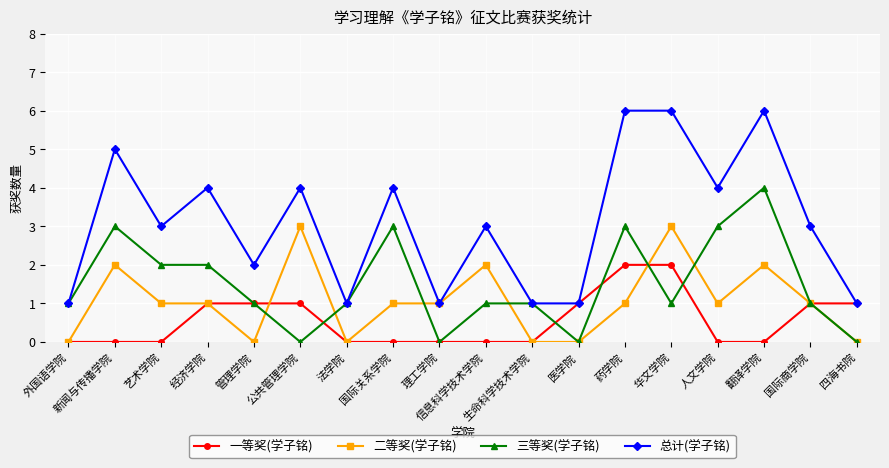

What is the value of the 三等奖(学子铭) point at the 16th from the left?

4